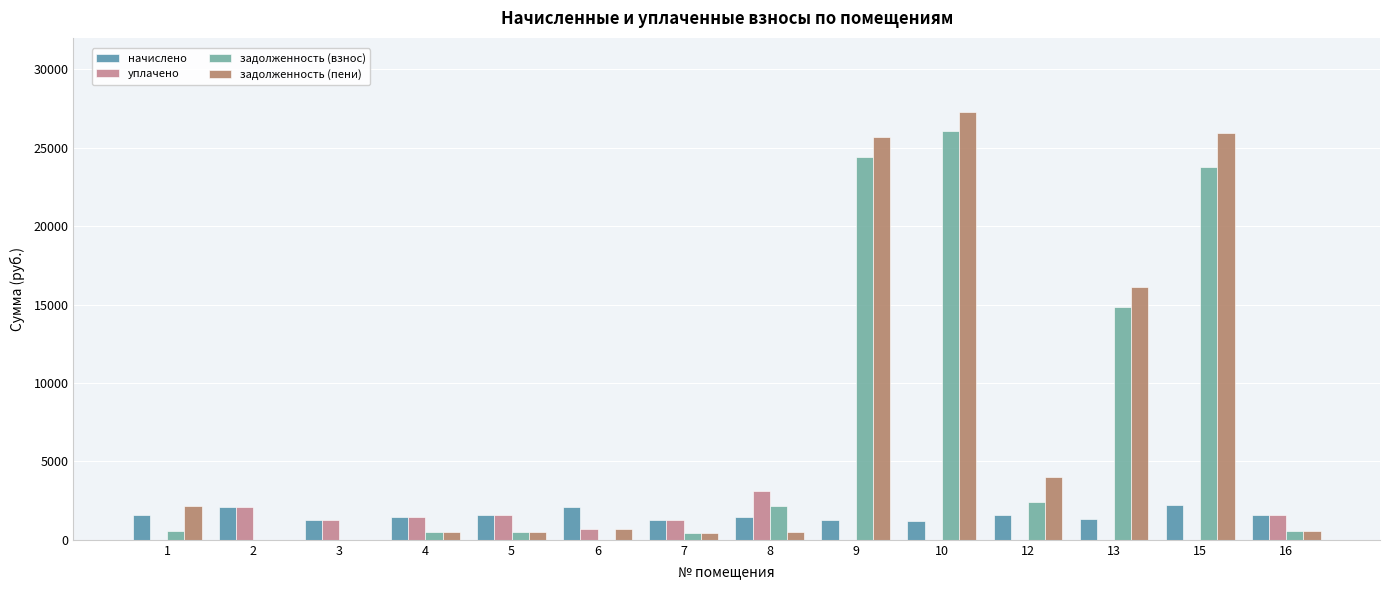

The value of задолженность (взнос) at 10 is 26039.3. True or false?

True